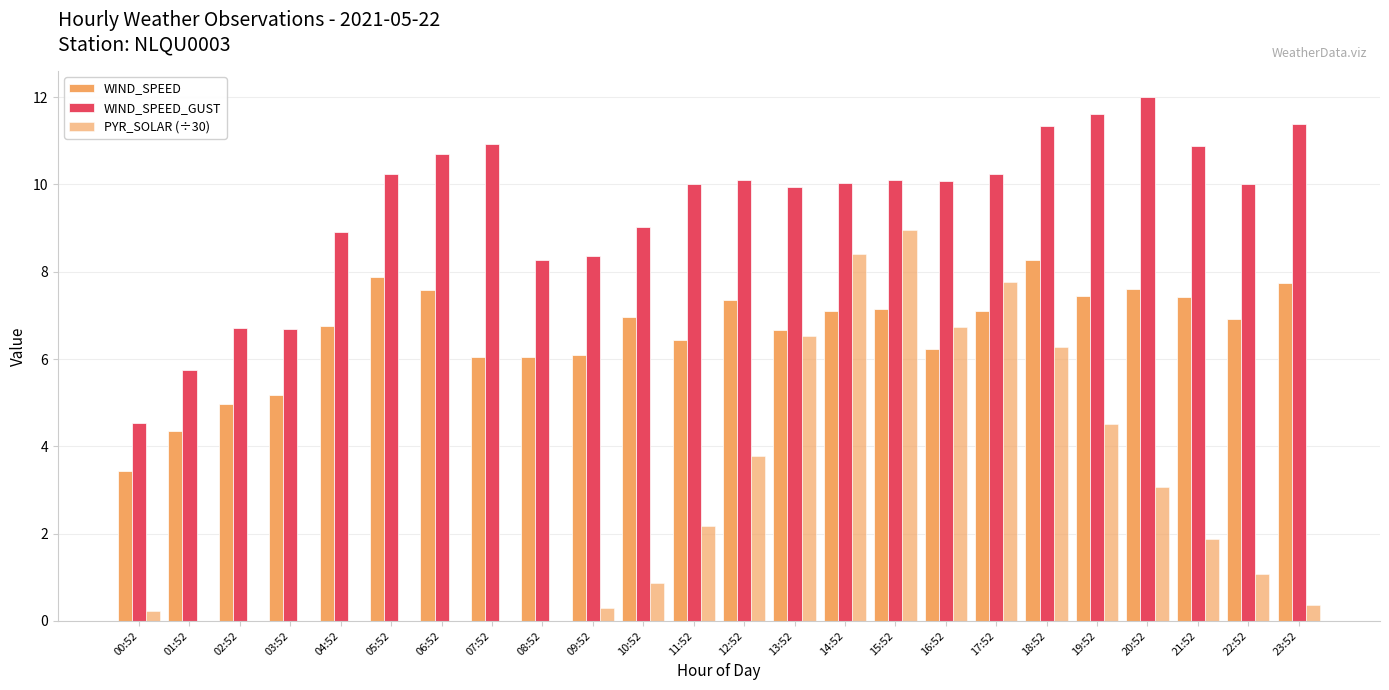

Are the bars grouped side by side (vs. stacked)?

Yes